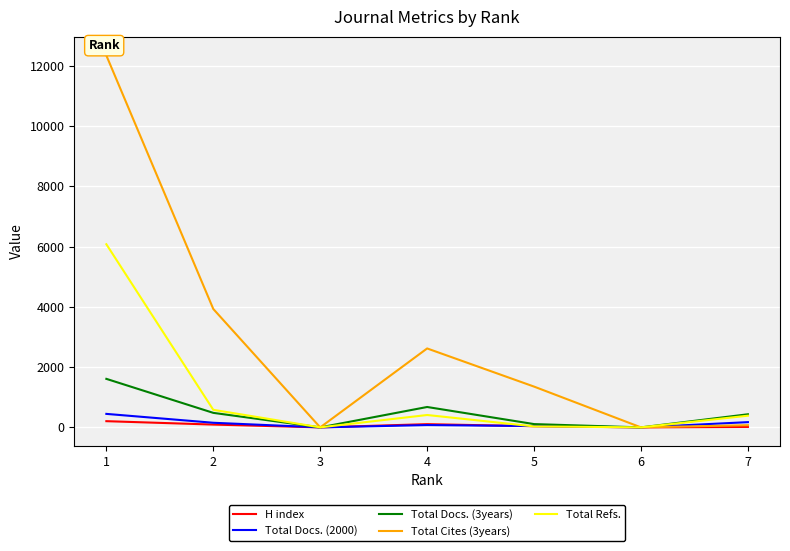

What is the maximum value shown in the chart?

12350